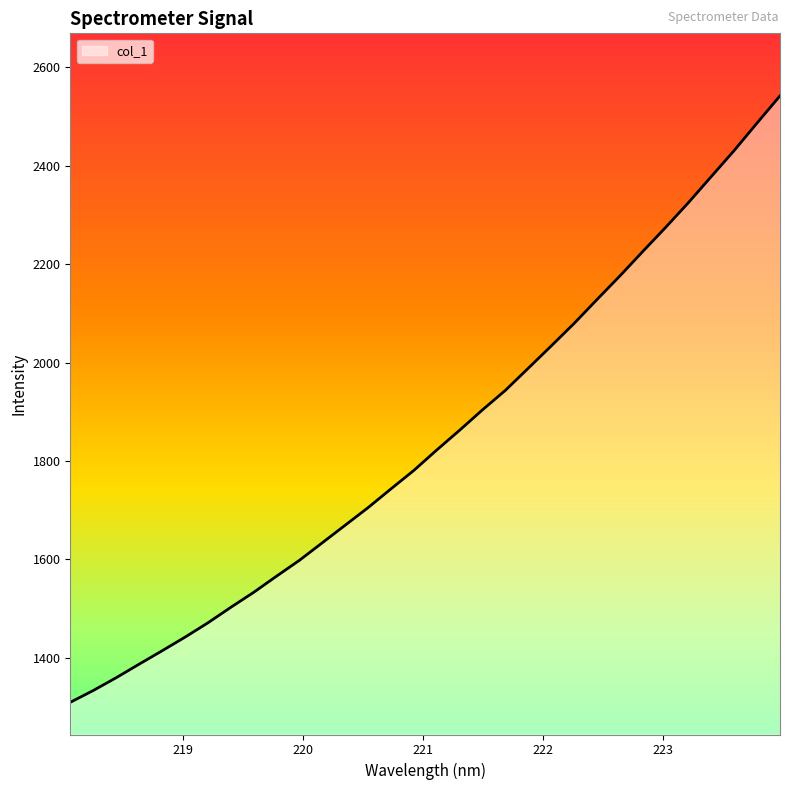

What is the minimum value shown in the chart?

1308.9